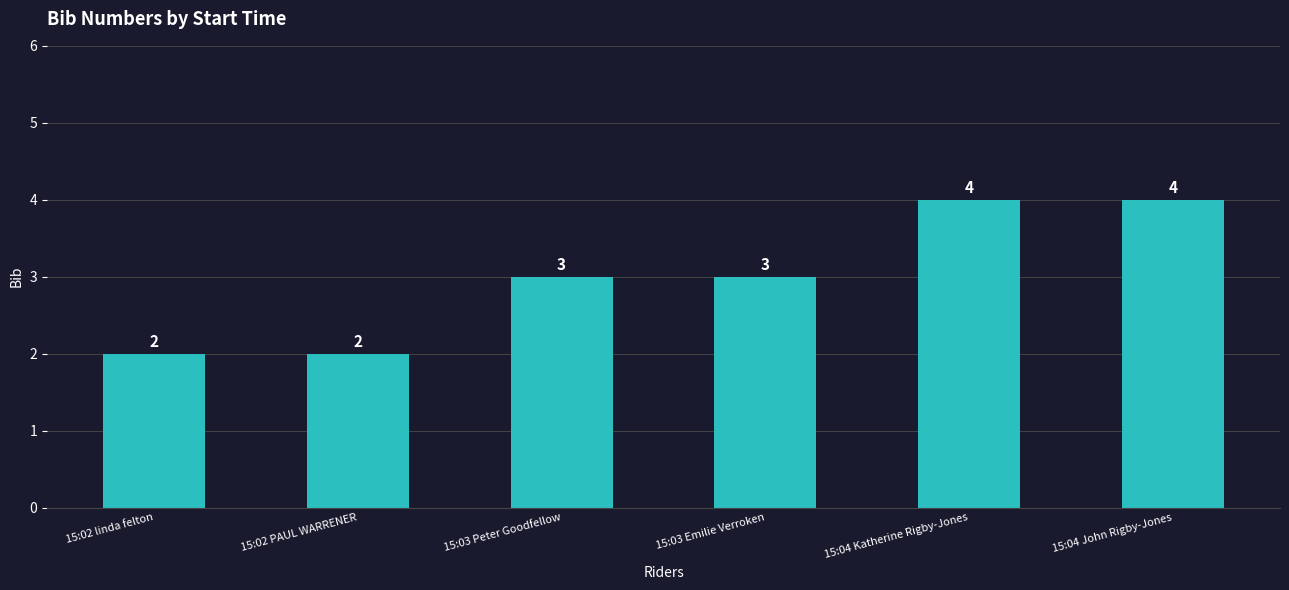

What is the maximum value shown in the chart?

4